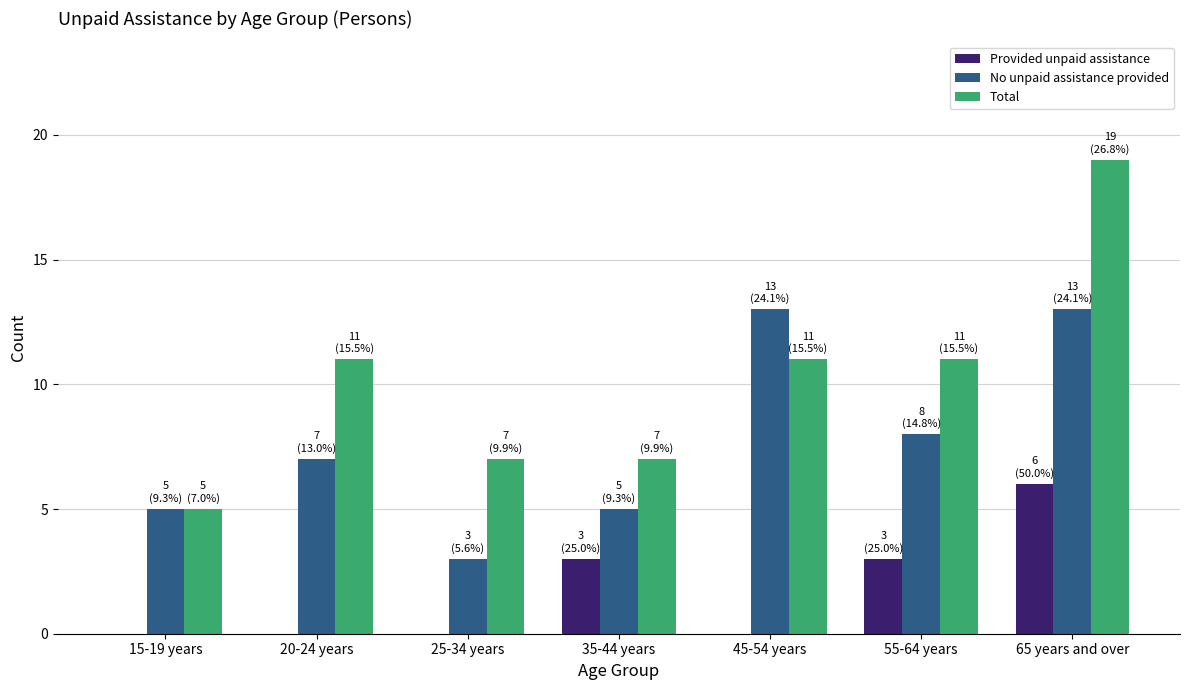

Which label corresponds to the largest value in the chart?

65 years and over